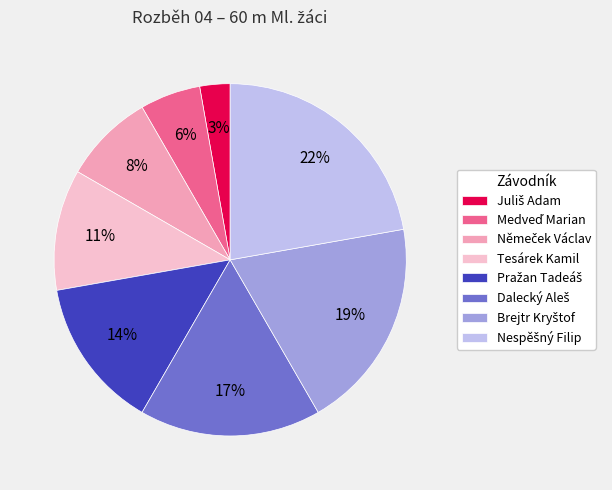

Is there any slice that represents more than half of the pie?

No